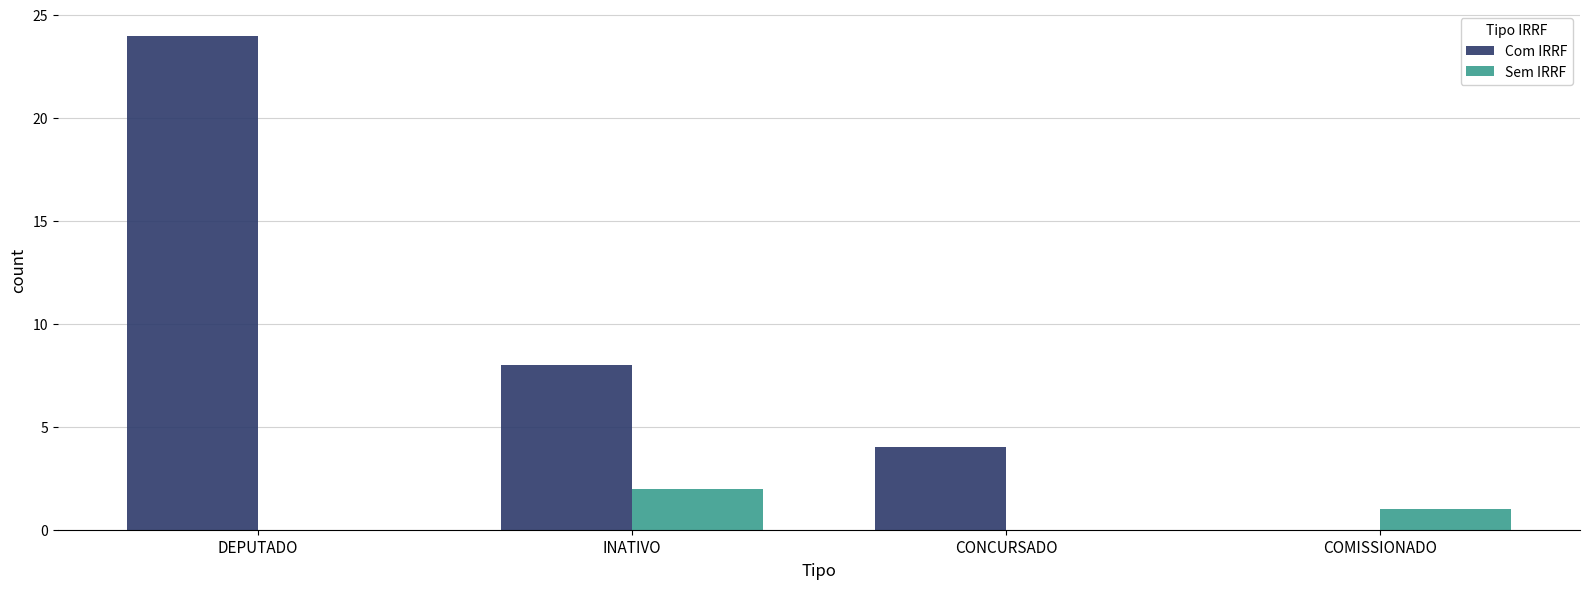

Reading left to right, transcribe all the data shown in this chart.

Com IRRF: DEPUTADO=24	INATIVO=8	CONCURSADO=4	COMISSIONADO=0
Sem IRRF: DEPUTADO=0	INATIVO=2	CONCURSADO=0	COMISSIONADO=1